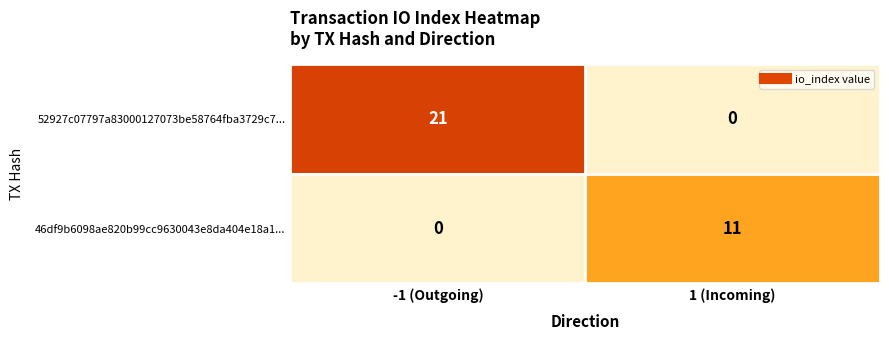

At how many categories does at least one series exceed 0?

2